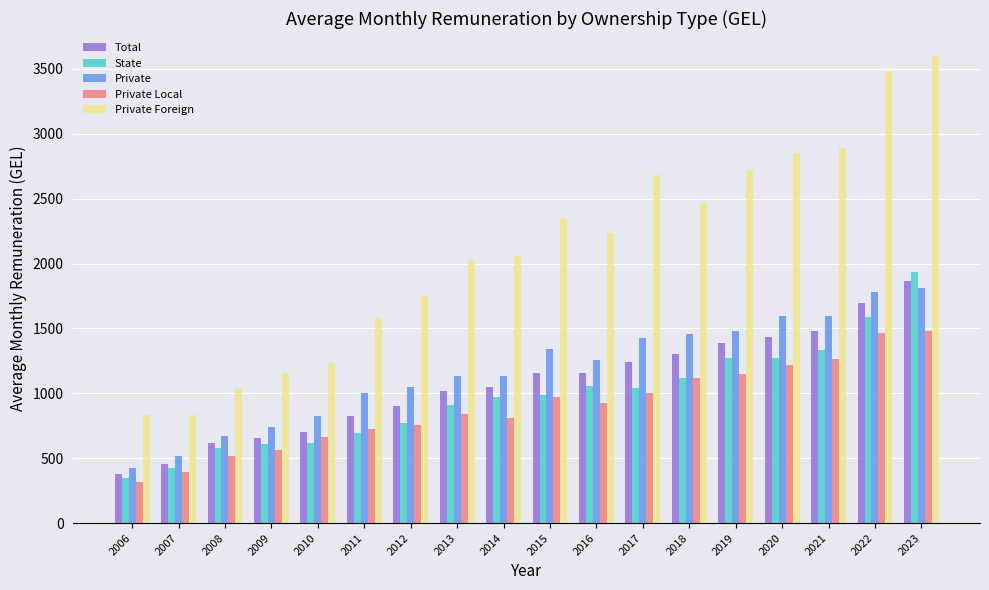

What is the greatest value displayed?

3596.6